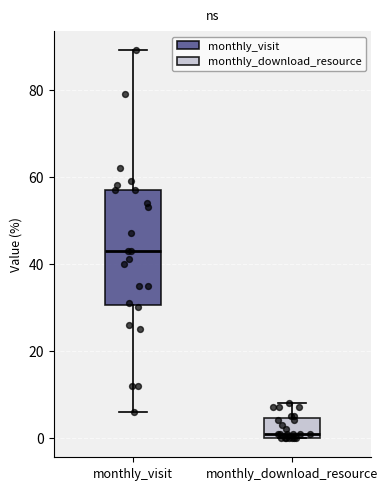

Which box is the tallest, from its lower edge to its upper edge?

monthly_visit